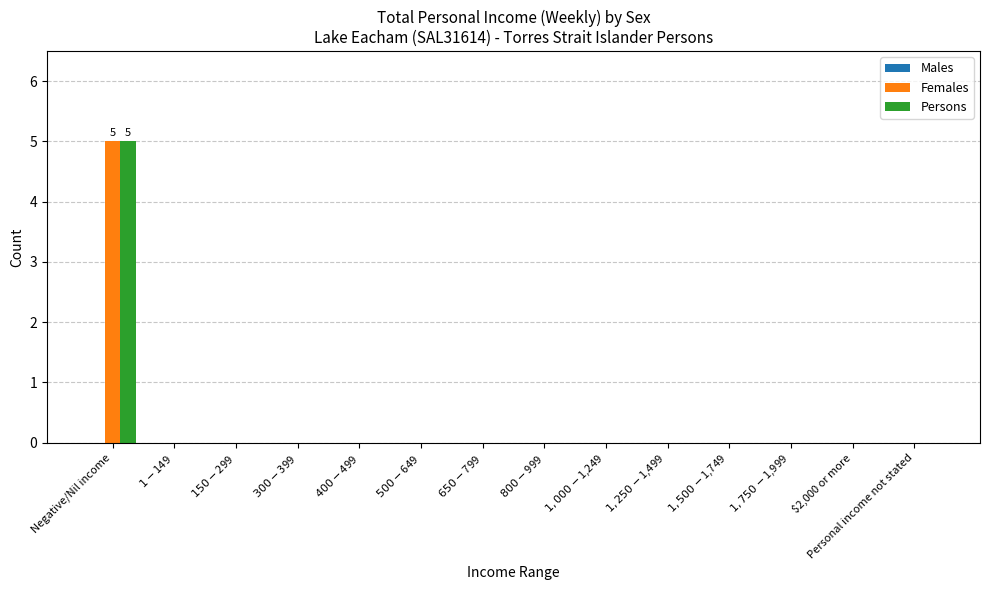

Count the number of data series in this chart.

2